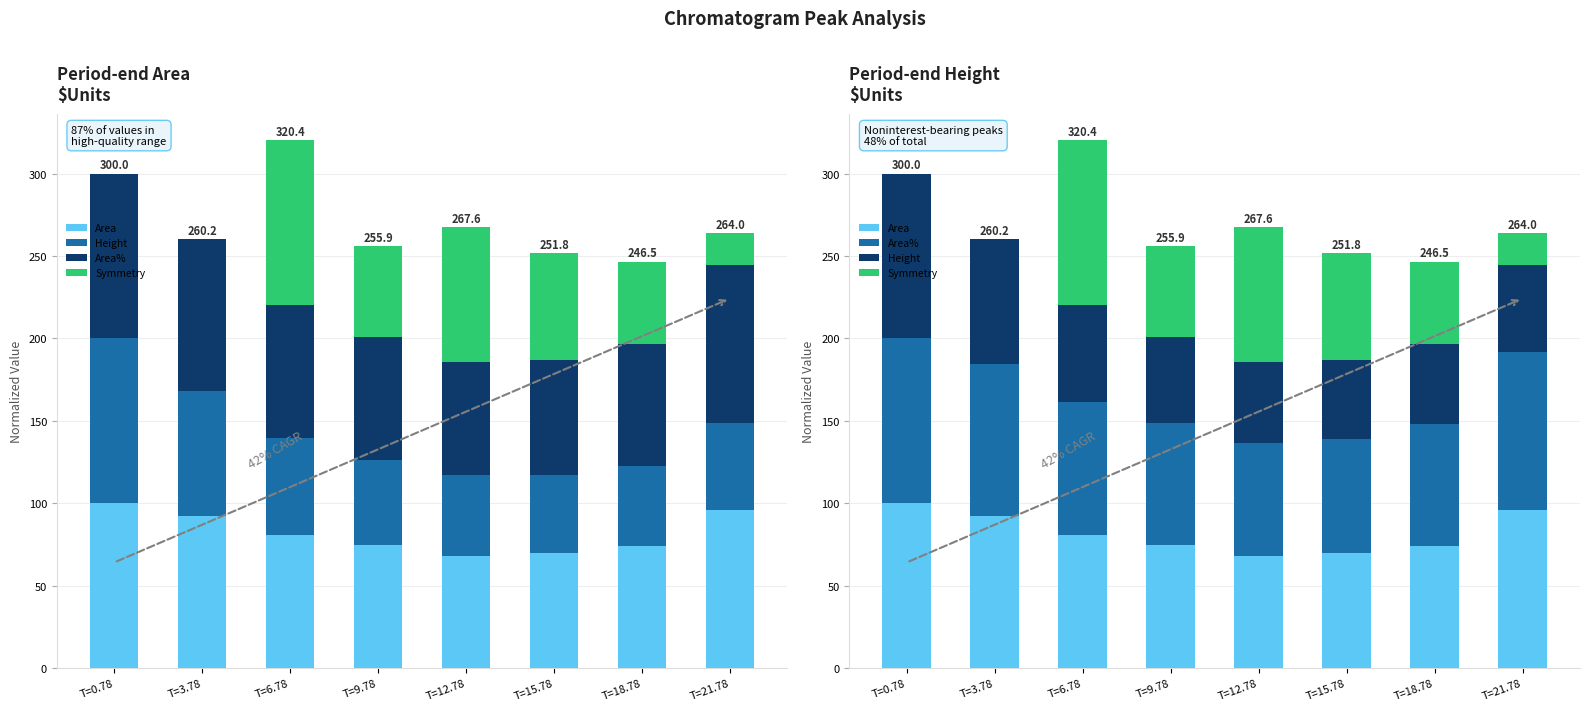

How many data points does each series have?

8